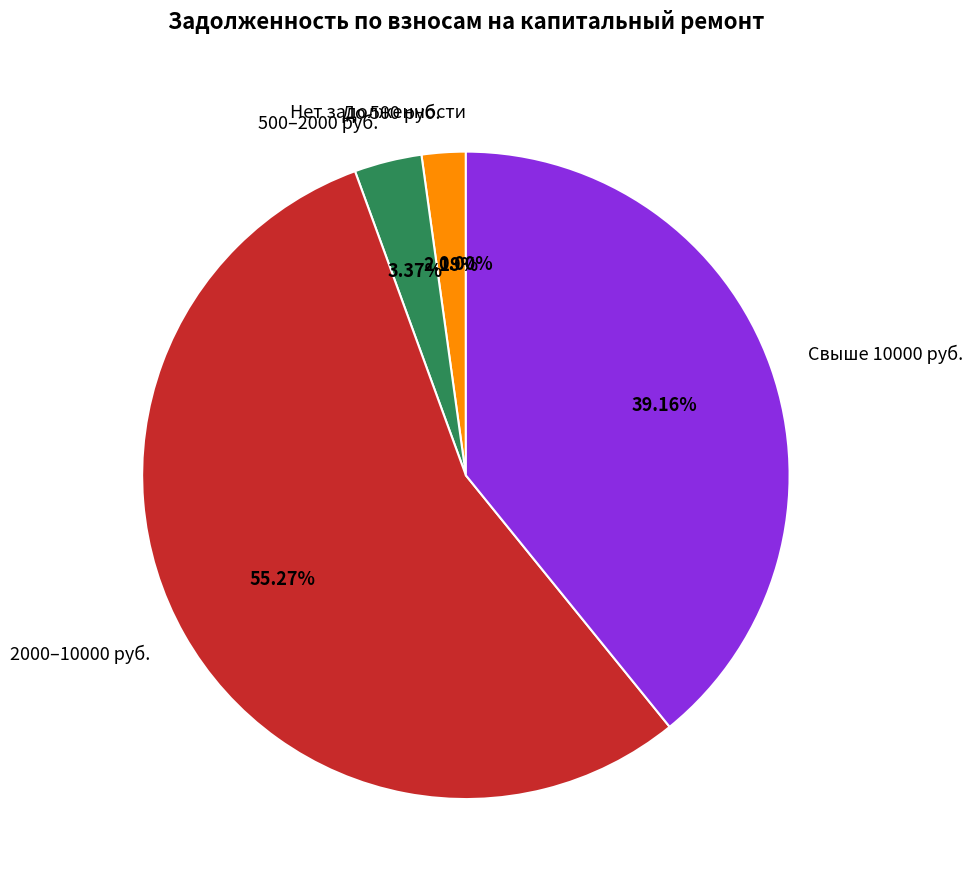

Does Свыше 10000 руб. represent more than half of the total?

No